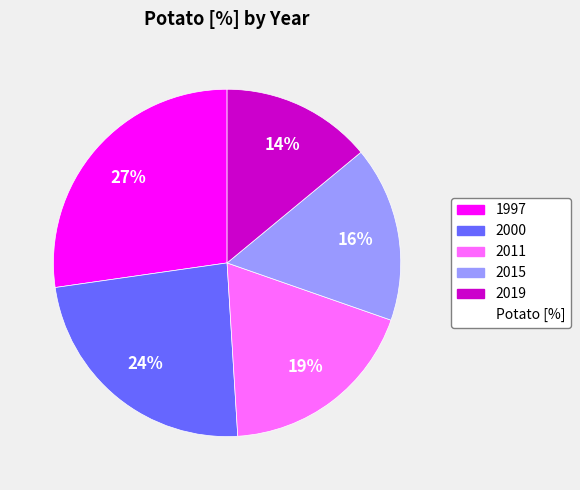

How many slices are in this pie chart?

5